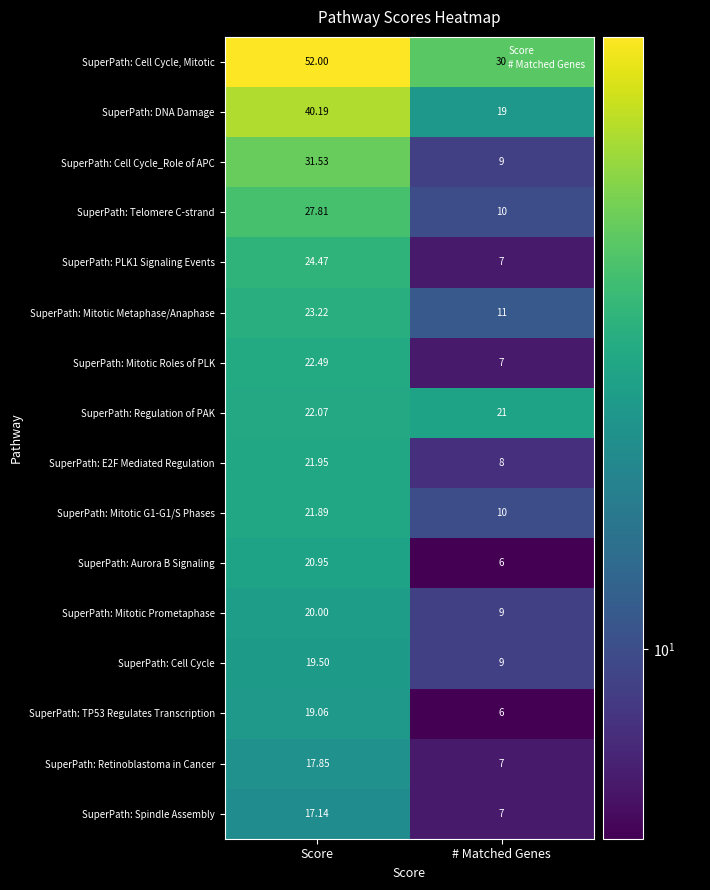

Which category has the highest value in the SuperPath: Retinoblastoma in Cancer series?

Score